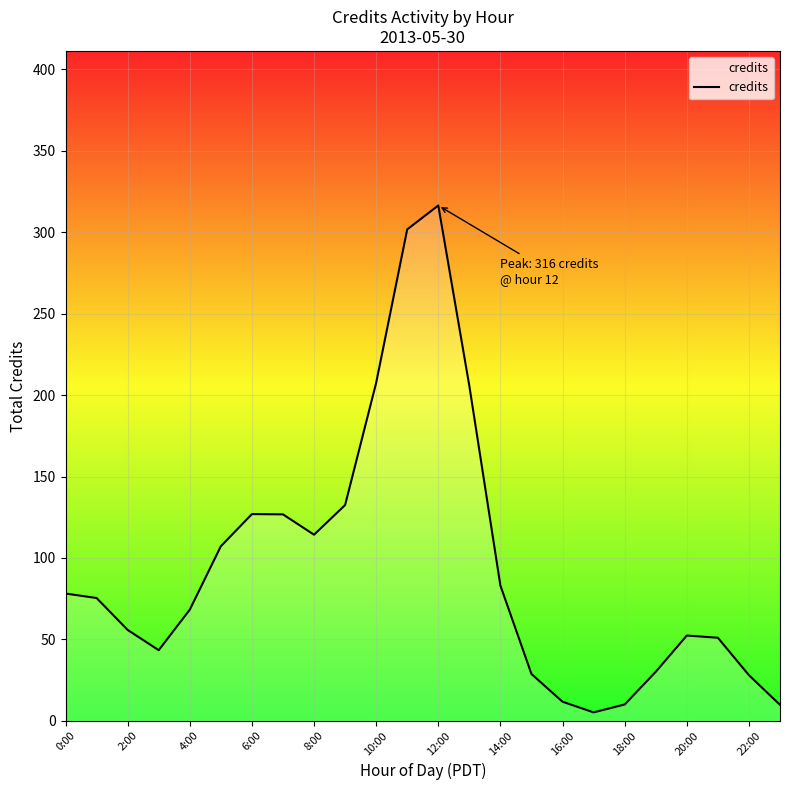

At which category does the chart reach its minimum across all series?

17